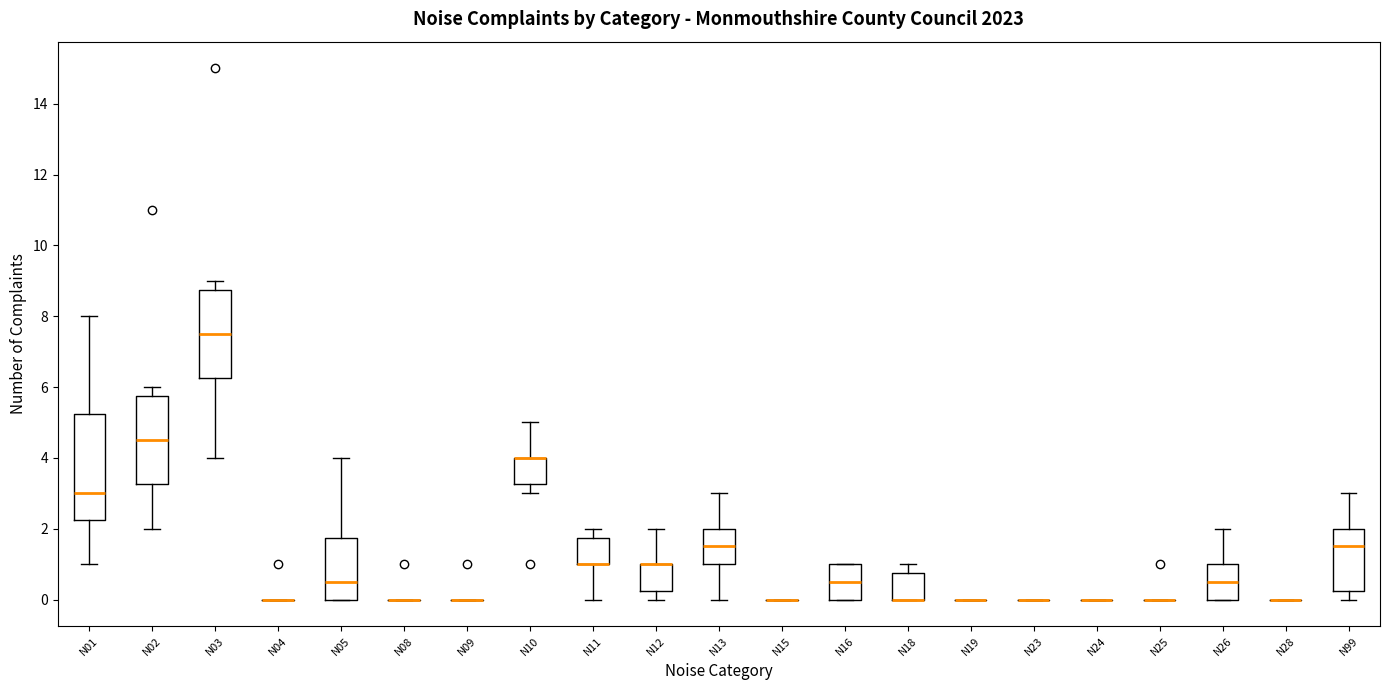

Reading left to right, read every box against the y-axis: the position of its median line, the range the box covers, and the ends of its whiskers. The values are not printed on the chart, so give them approximately, as read against the axis.

N01: median 3.0, box 2.2 to 5.2, whiskers 1.0 to 8.0
N02: median 4.6, box 3.2 to 5.8, whiskers 2.0 to 6.0
N03: median 7.6, box 6.2 to 8.8, whiskers 4.0 to 9.0
N04: box collapsed to a line at 0.0, whiskers 0.0 to 0.0
N05: median 0.6, box 0.0 to 1.8, whiskers 0.0 to 4.0
N08: box collapsed to a line at 0.0, whiskers 0.0 to 0.0
N09: box collapsed to a line at 0.0, whiskers 0.0 to 0.0
N10: median 4.0 (drawn on the box's upper edge), box 3.2 to 4.0, whiskers 3.0 to 5.0
N11: median 1.0 (drawn on the box's lower edge), box 1.0 to 1.8, whiskers 0.0 to 2.0
N12: median 1.0 (drawn on the box's upper edge), box 0.2 to 1.0, whiskers 0.0 to 2.0
N13: median 1.6, box 1.0 to 2.0, whiskers 0.0 to 3.0
N15: box collapsed to a line at 0.0, whiskers 0.0 to 0.0
N16: median 0.6, box 0.0 to 1.0, whiskers 0.0 to 1.0
N18: median 0.0 (drawn on the box's lower edge), box 0.0 to 0.8, whiskers 0.0 to 1.0
N19: box collapsed to a line at 0.0, whiskers 0.0 to 0.0
N23: box collapsed to a line at 0.0, whiskers 0.0 to 0.0
N24: box collapsed to a line at 0.0, whiskers 0.0 to 0.0
N25: box collapsed to a line at 0.0, whiskers 0.0 to 0.0
N26: median 0.6, box 0.0 to 1.0, whiskers 0.0 to 2.0
N28: box collapsed to a line at 0.0, whiskers 0.0 to 0.0
N99: median 1.6, box 0.2 to 2.0, whiskers 0.0 to 3.0